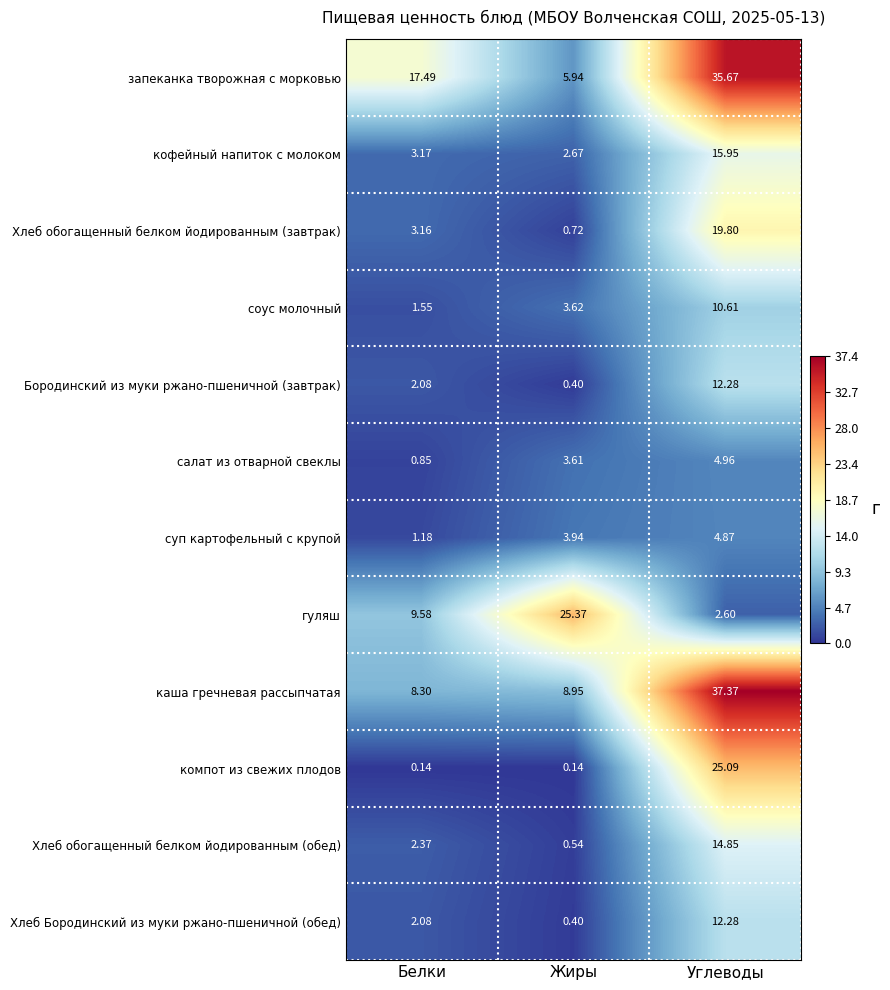

Rank the categories by Бородинский из муки ржано-пшеничной (завтрак) value from highest to lowest.

Углеводы, Белки, Жиры